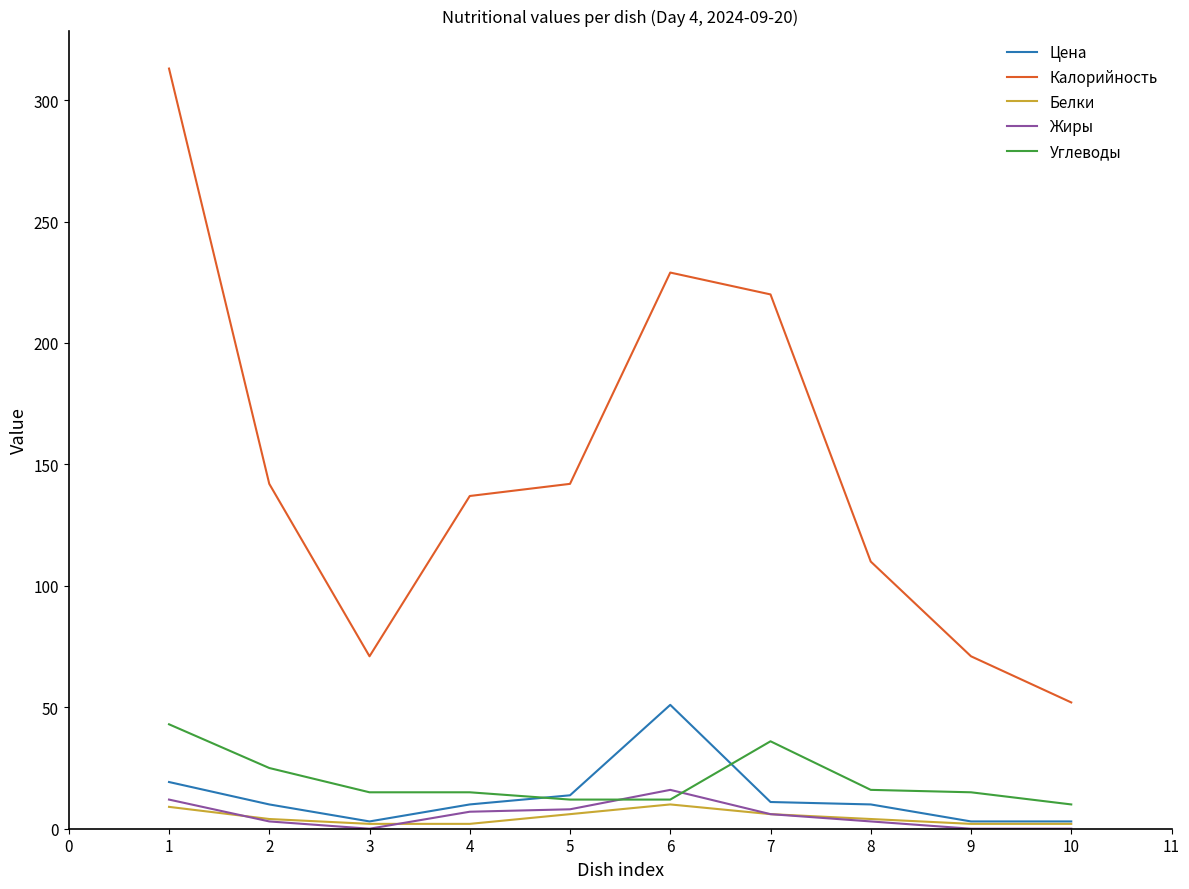

Which series changed the most between 2 and 4?

Углеводы